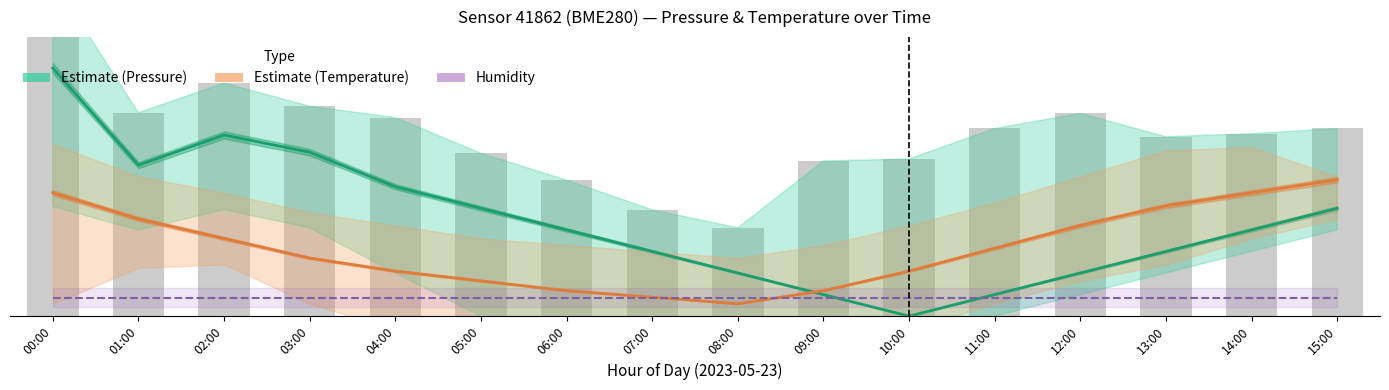

What is the label of the 6th bar from the left?

05:00